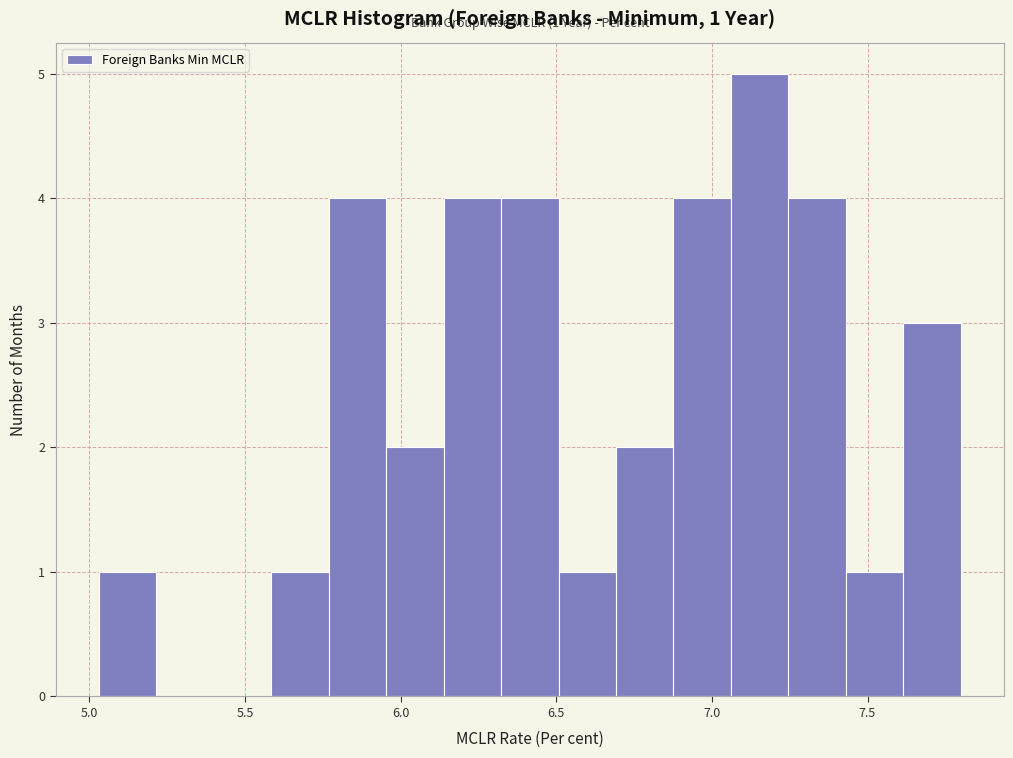

Read against the x-axis, roughly where is the centre of the tallest bar?

7.15